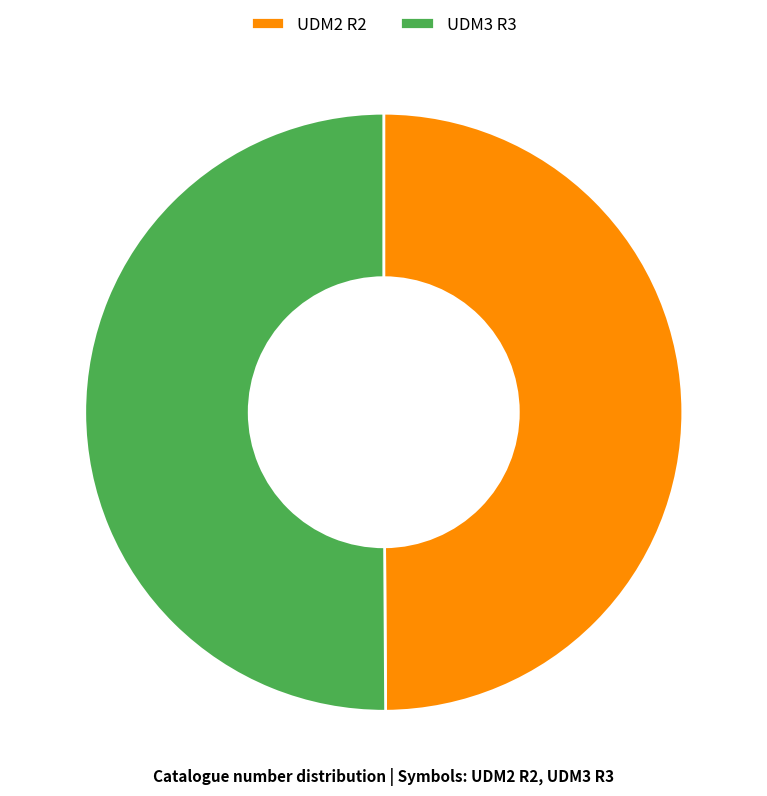

What is the ratio of the value at UDM2 R2 to the value at UDM3 R3?

1.0